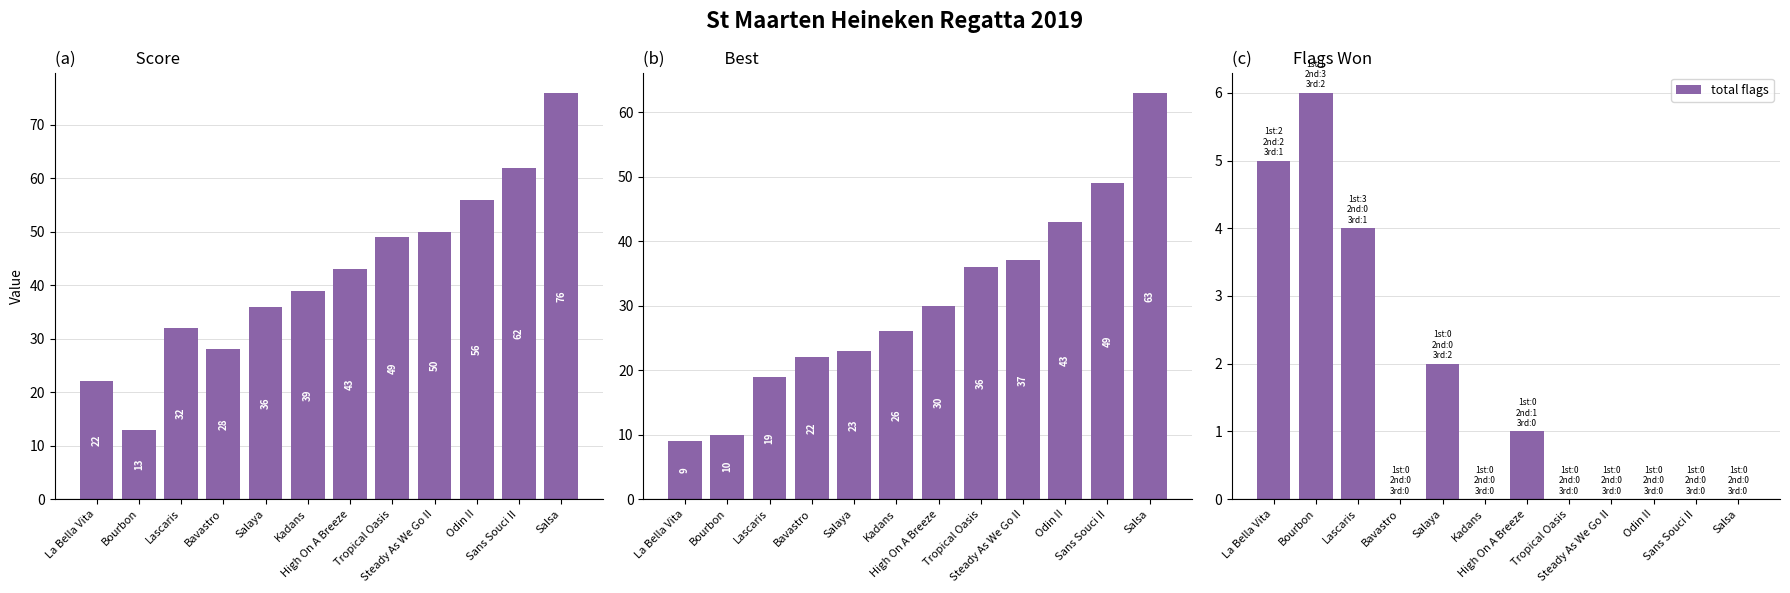

Reading left to right, what are all the values shown in this chart?

Score: 22	13	32	28	36	39	43	49	50	56	62	76
Best: 9	10	19	22	23	26	30	36	37	43	49	63
total flags: 5	6	4	0	2	0	1	0	0	0	0	0